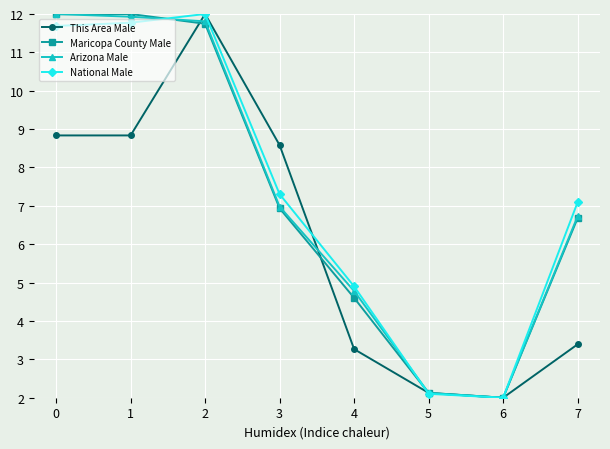

How many data points does each series have?

8